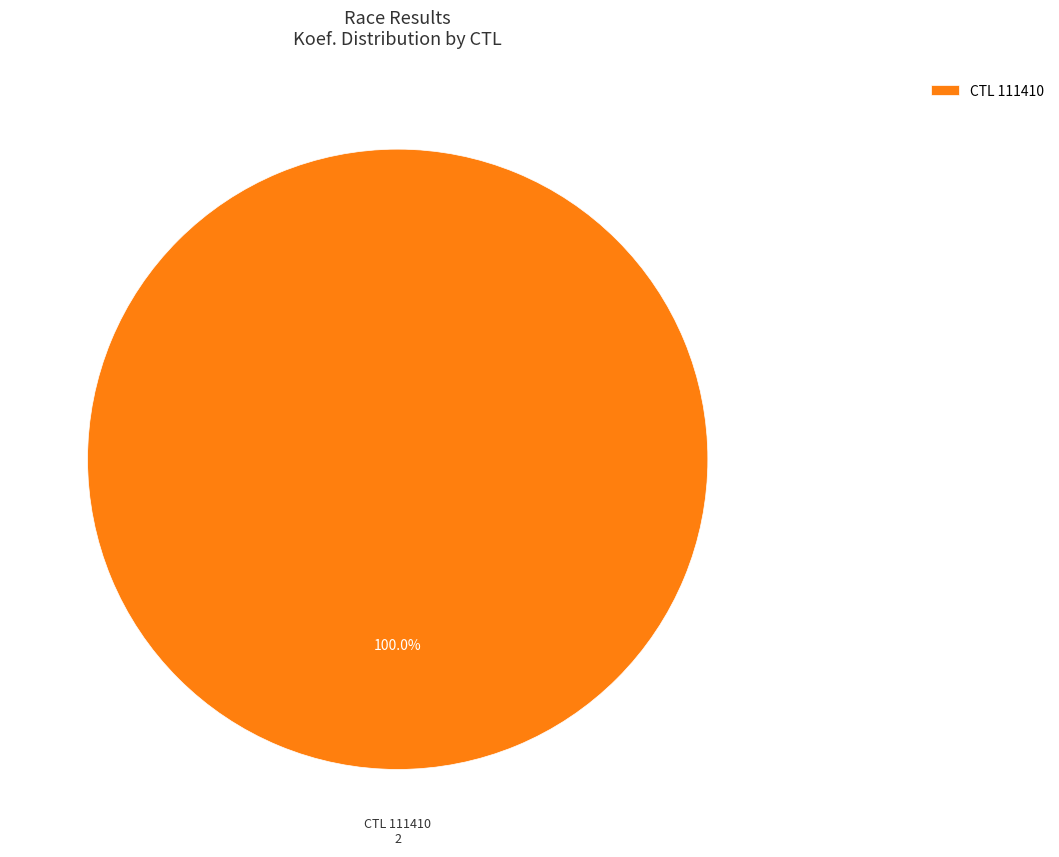

Which slice represents more than half of the pie?

CTL 111410